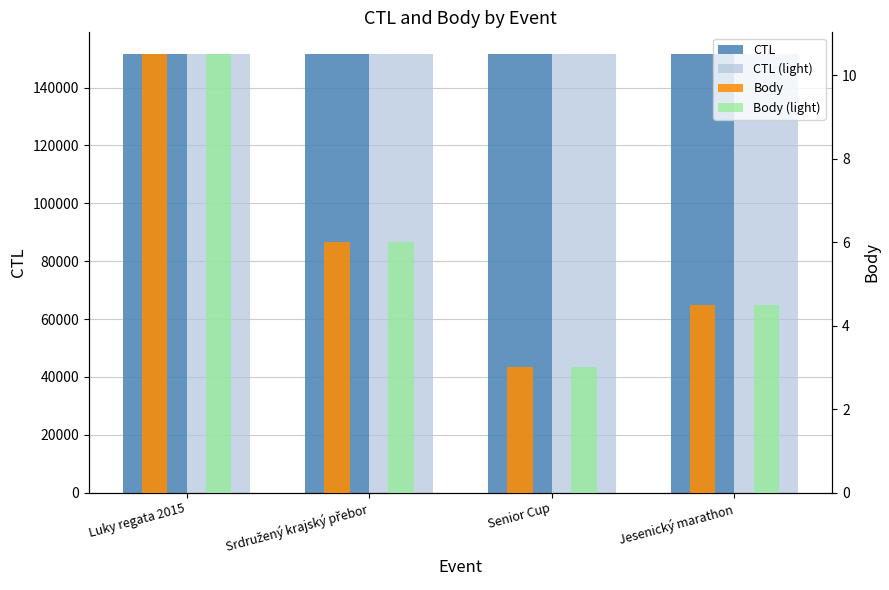

Where is CTL nearest to the value 151506?

Srdružený krajský přebor